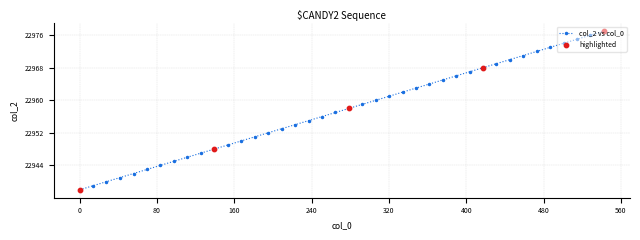

What is the sum of all values?

918300